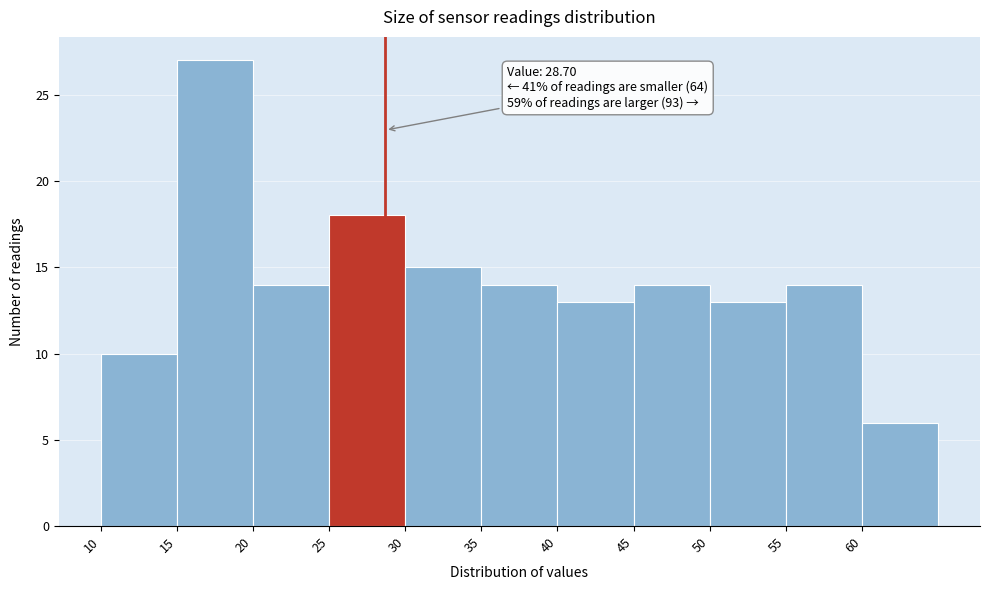

Which range on the x-axis has the tallest bar?

15 to 20